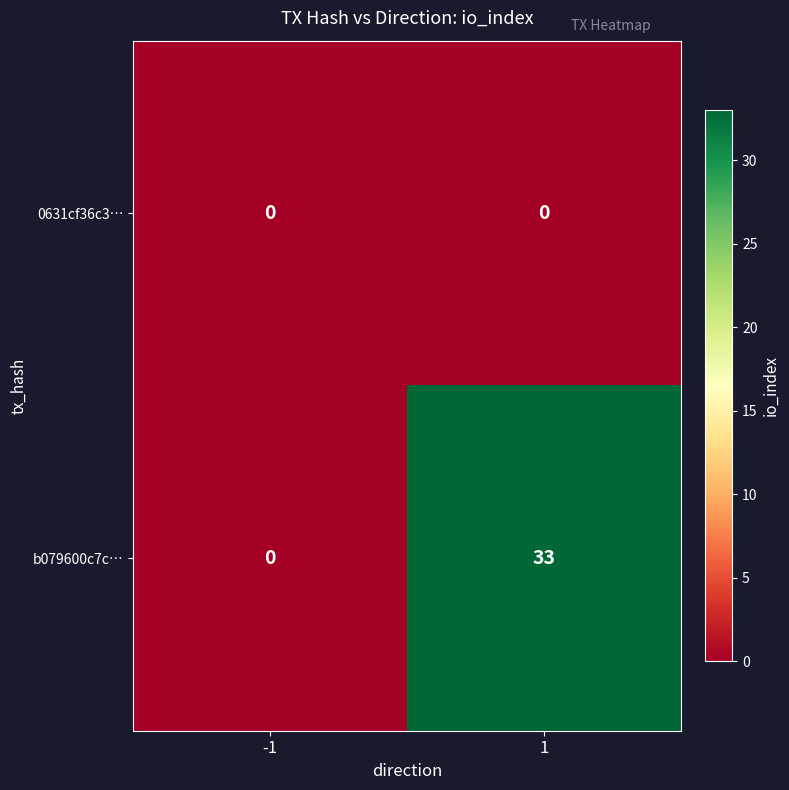

At which category is the sum across all series the highest?

1